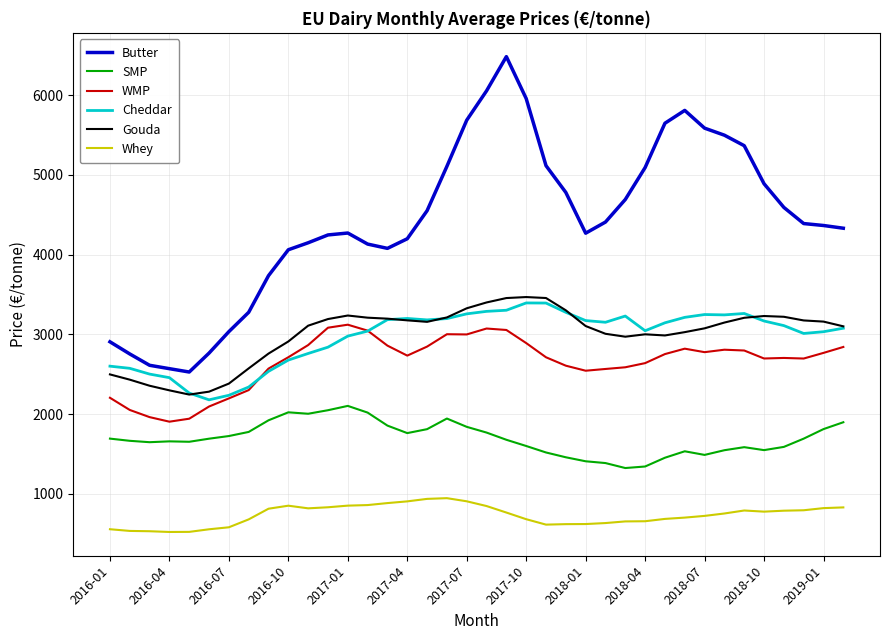

True or false: Butter and Whey intersect in this chart.

False